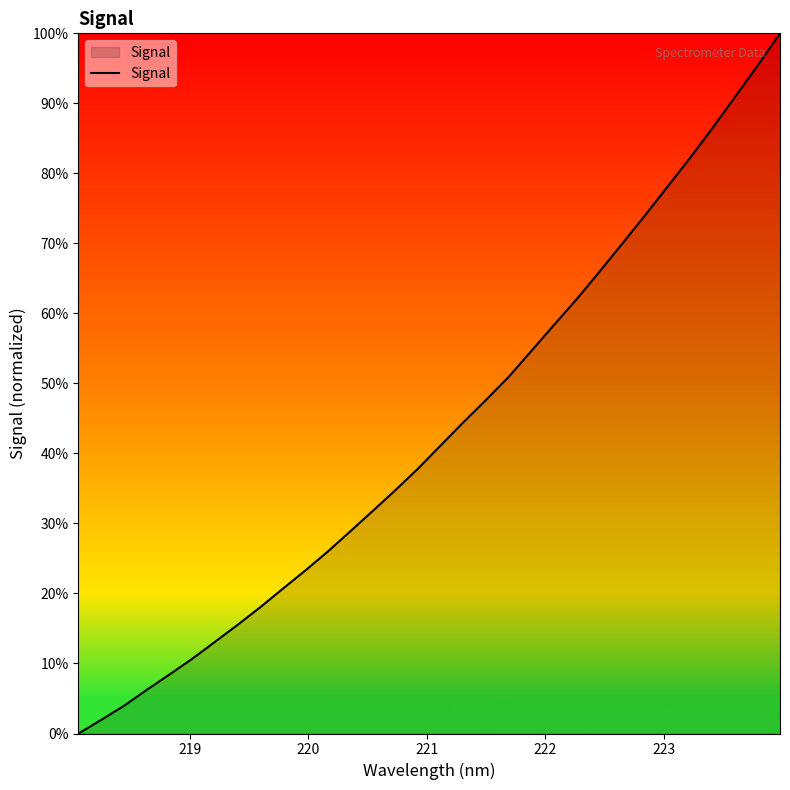

True or false: the data has more than 2 interior local peaks.

False